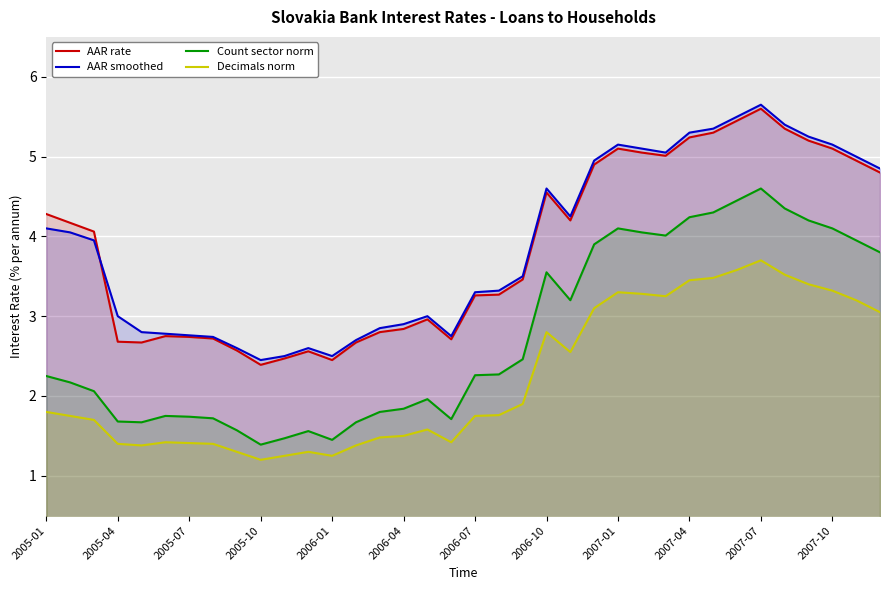

Is the value of Decimals norm at 2006-07 greater than the value of AAR smoothed at 2005-01?

No